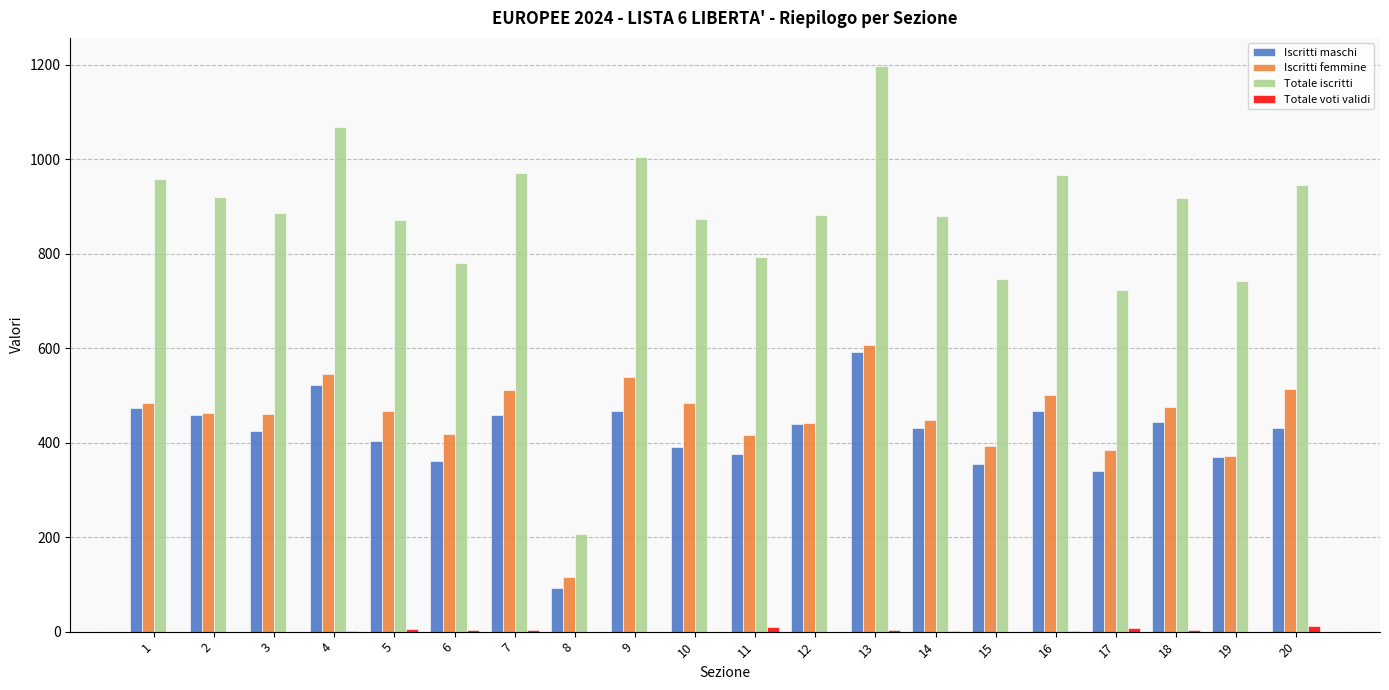

What is the sum of all Totale iscritti values?

17334